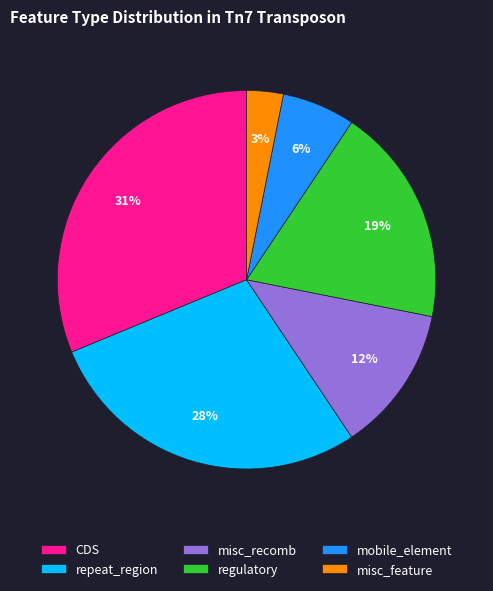

How many slices are in this pie chart?

6